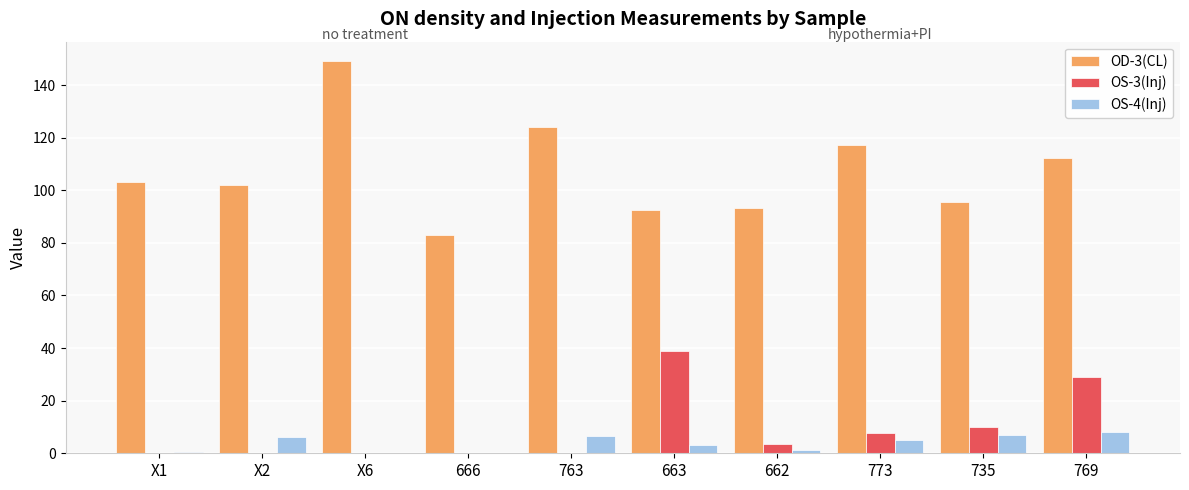

What is the spread (max minus min) of values at X2?

101.8